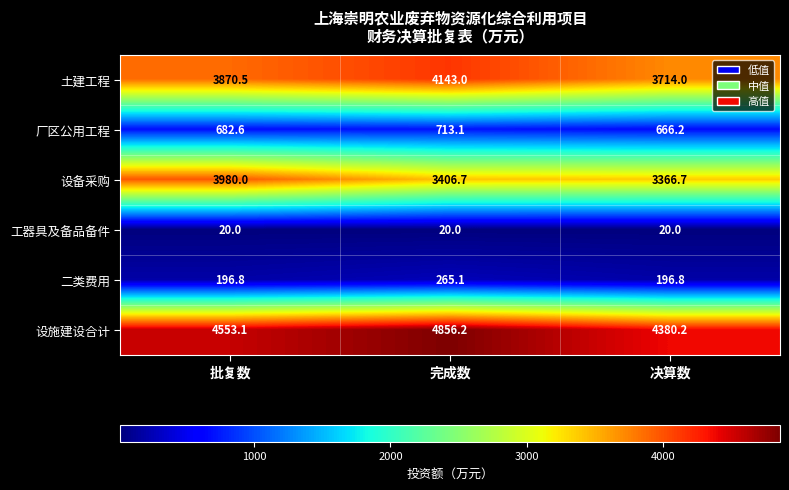

What is the minimum value shown in the chart?

20.0